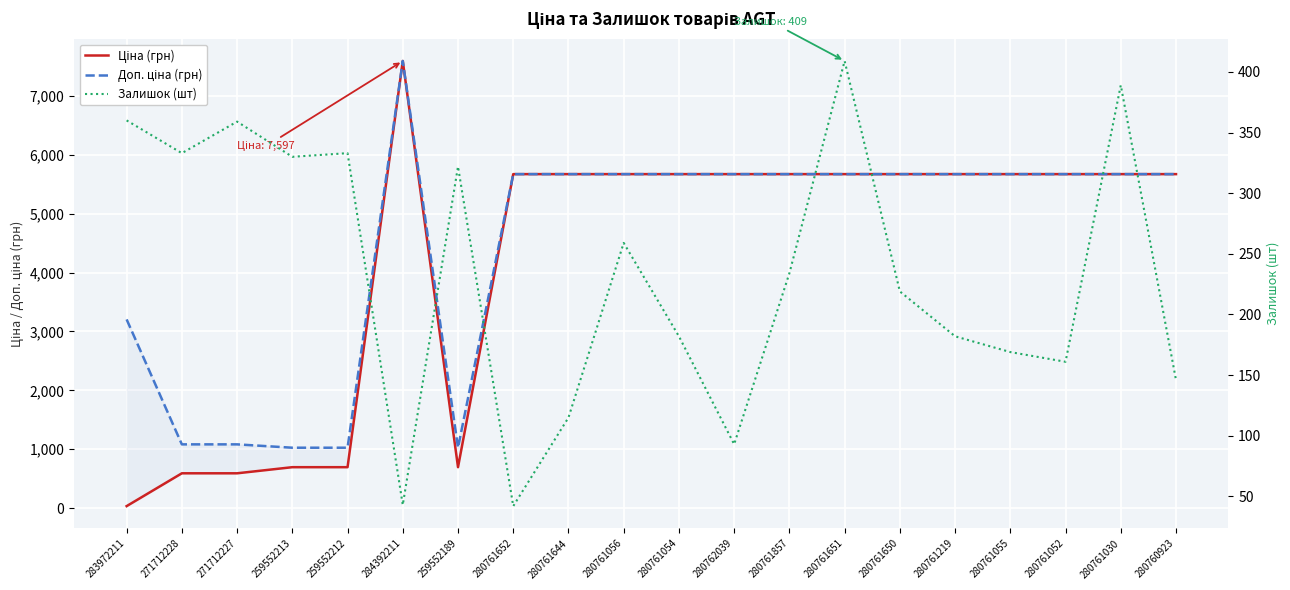

How many data points does each series have?

20